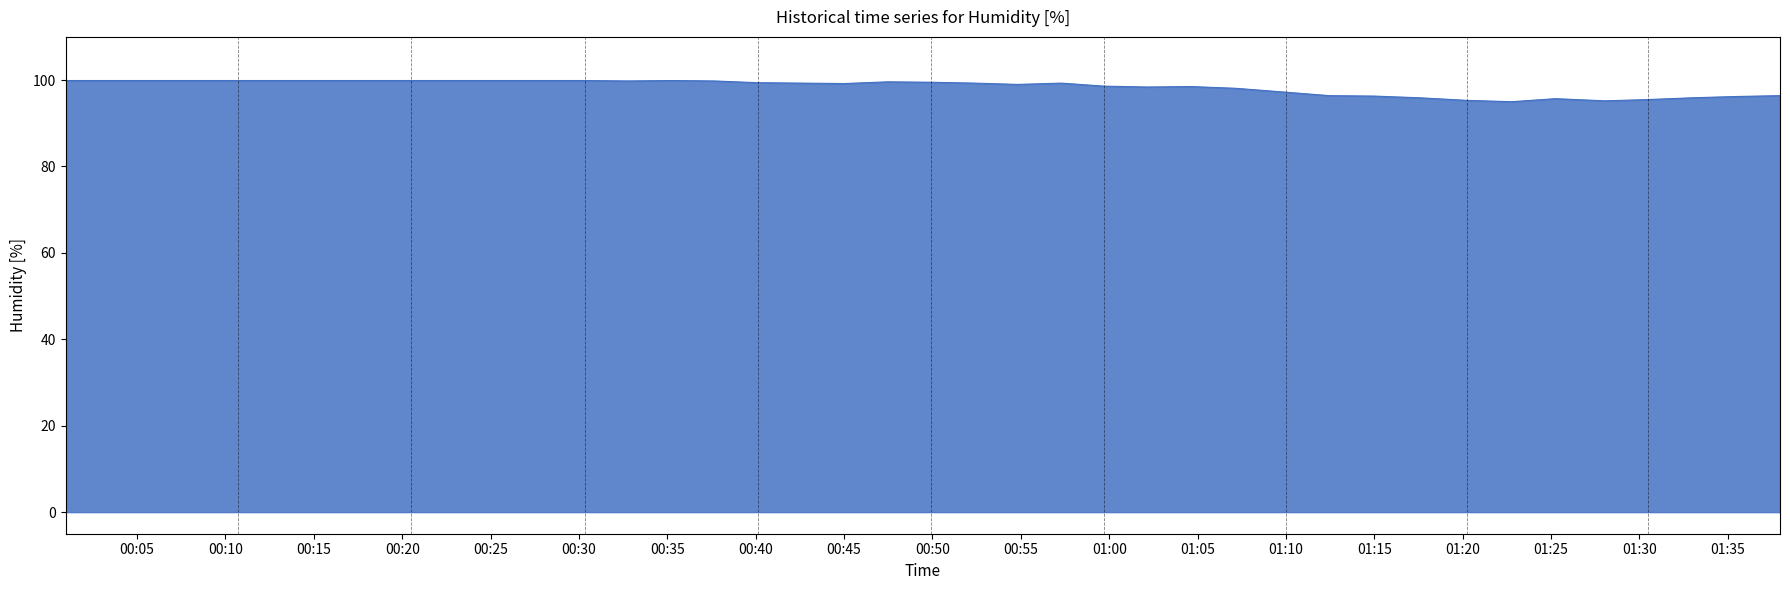

What is the difference between the maximum and minimum values?

4.9